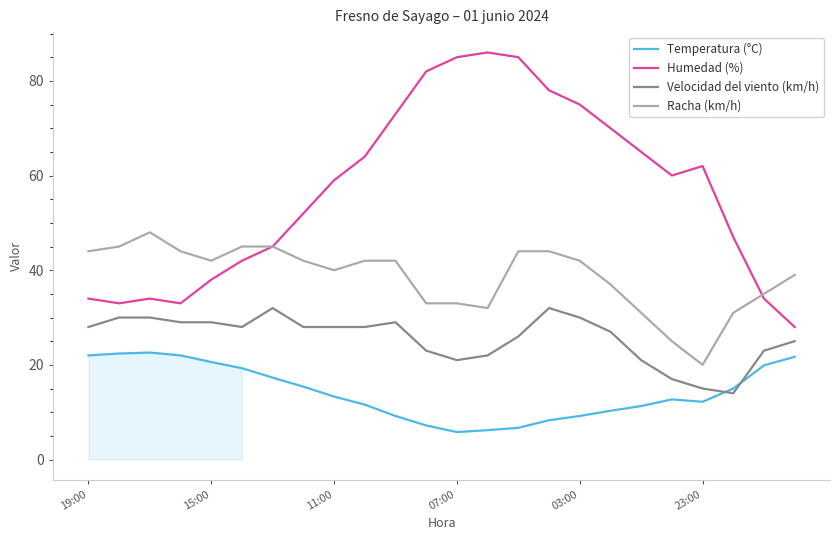

What is the smallest value displayed?

5.8